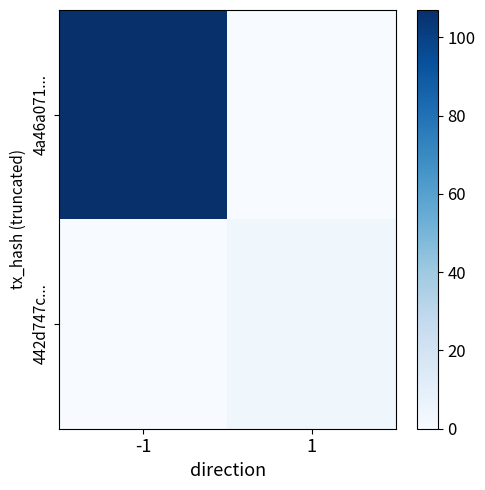

Reading left to right, extract all data points from this chart.

4a46a071...: -1=107	1=0
442d747c...: -1=0	1=4